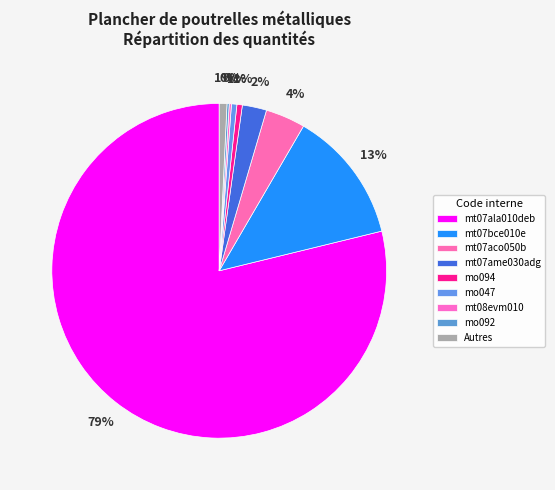

Which has a higher value, mo092 or mt07aco050b?

mt07aco050b